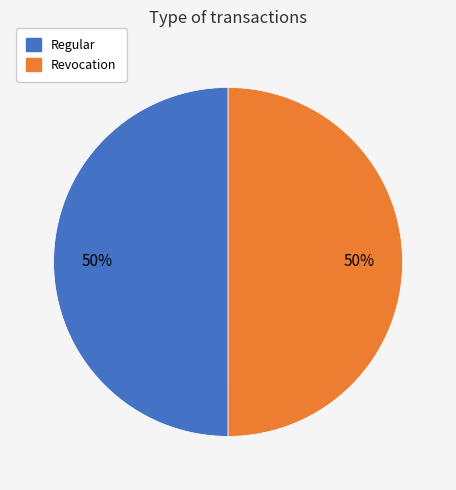

What is the ratio of the value at Revocation to the value at Regular?

1.0